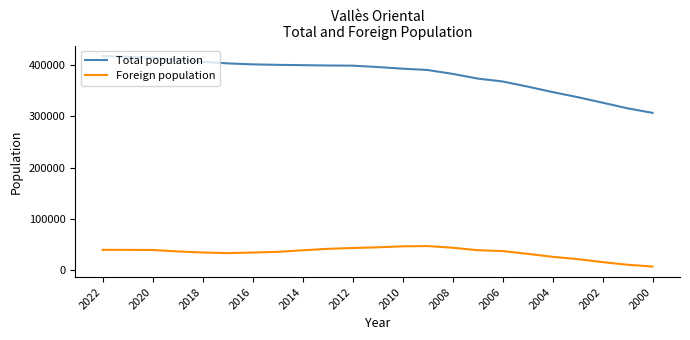

True or false: Total population and Foreign population cross at least once.

False